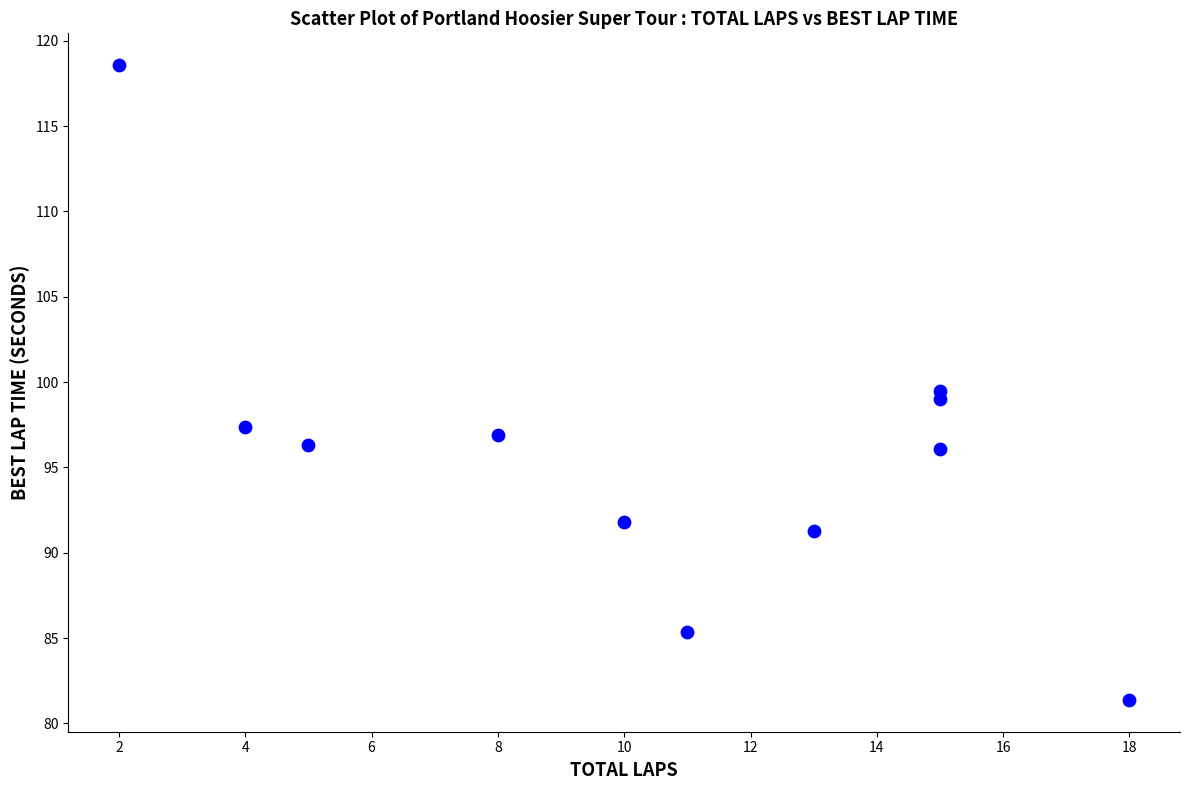

What is the average Y value?

95.8